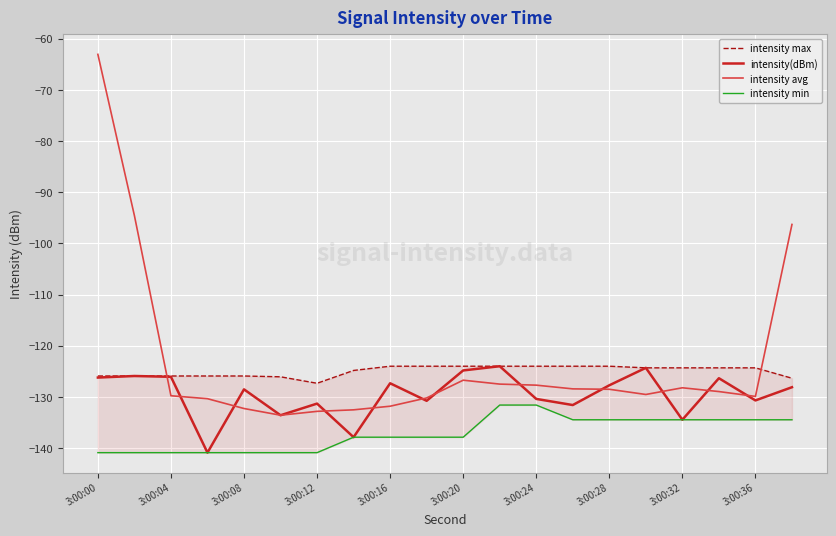

How many values in the intensity(dBm) series exceed -128?

9